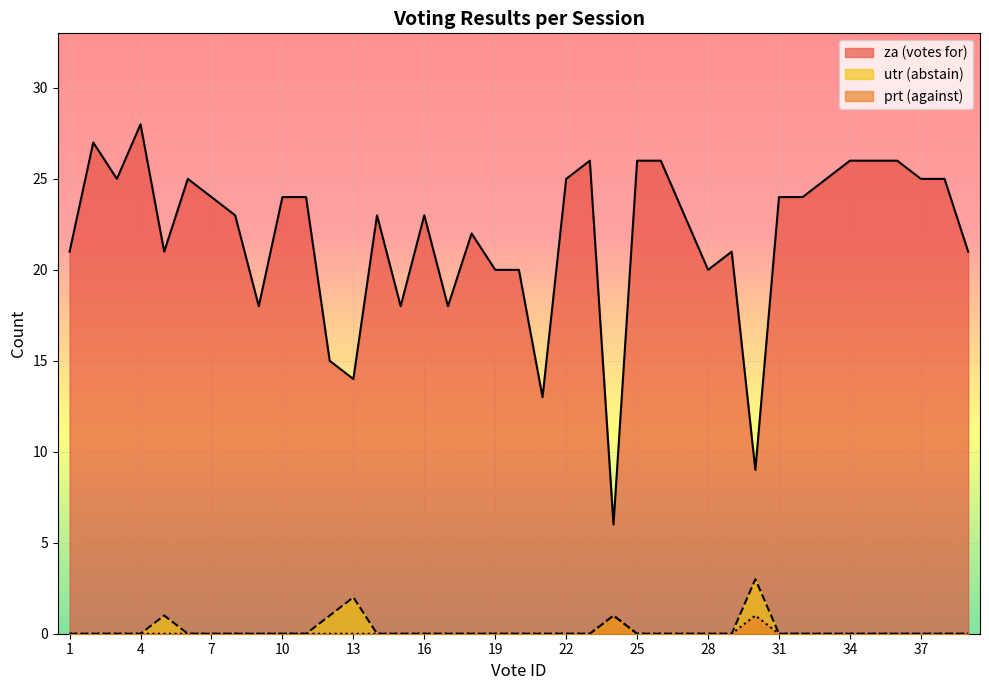

Where is utr nearest to the value 1?

5